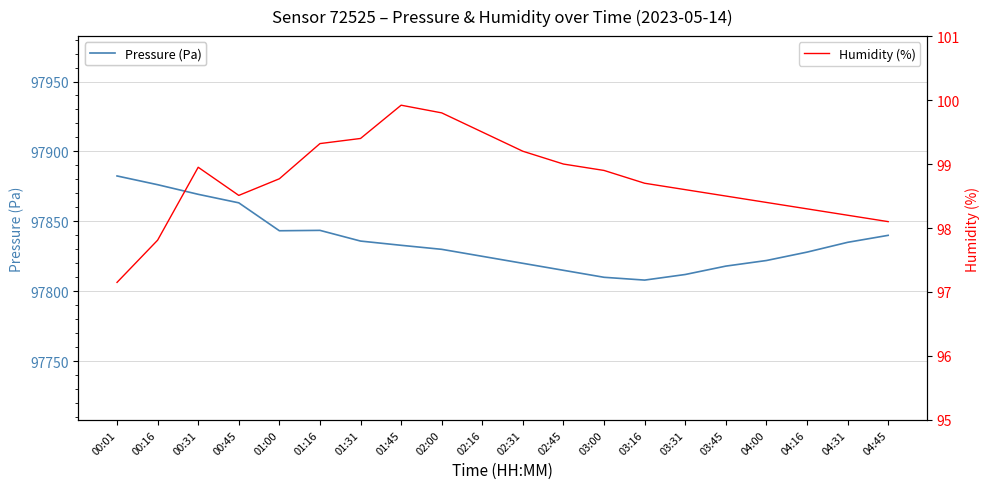

True or false: Humidity (%) has more than 2 points higher than both neighbors.

False